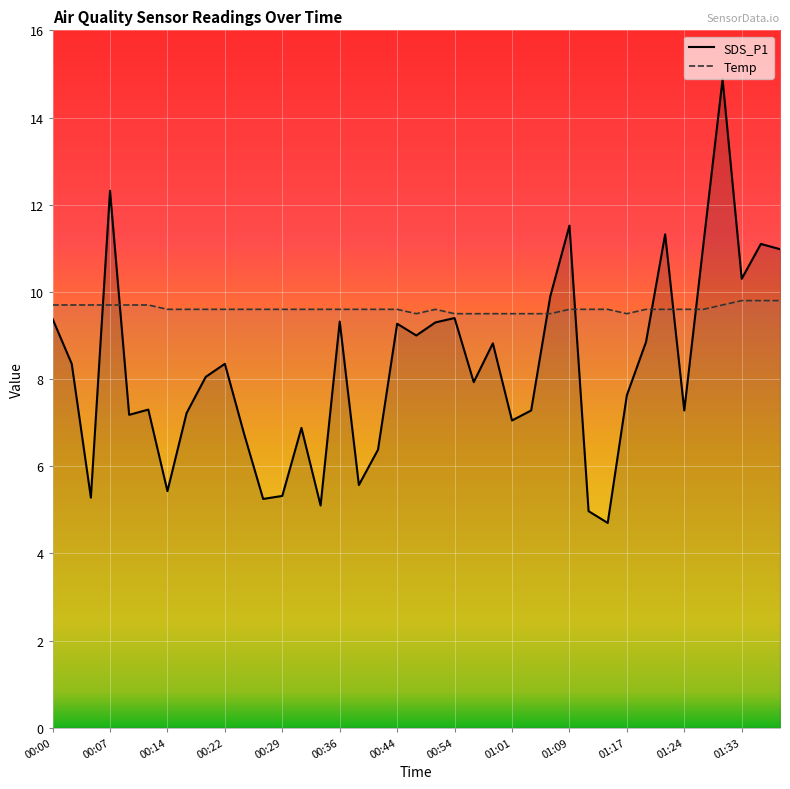

List the series in order of their peak value, lowest first.

Temp, SDS_P1